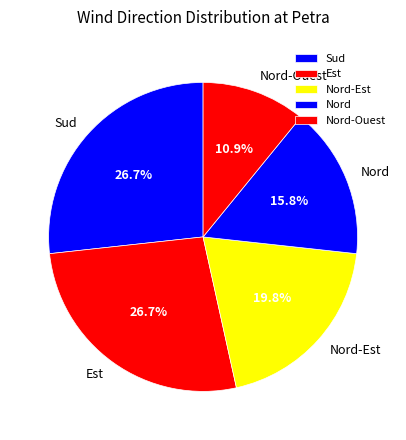

Does any single category account for the majority?

No